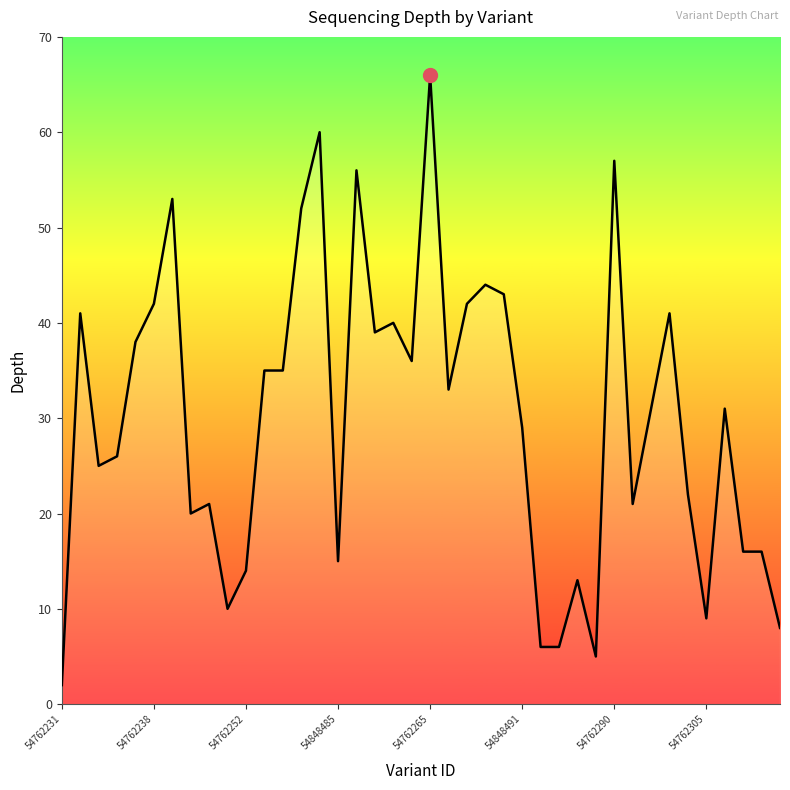

Does the chart have visible grid lines?

No